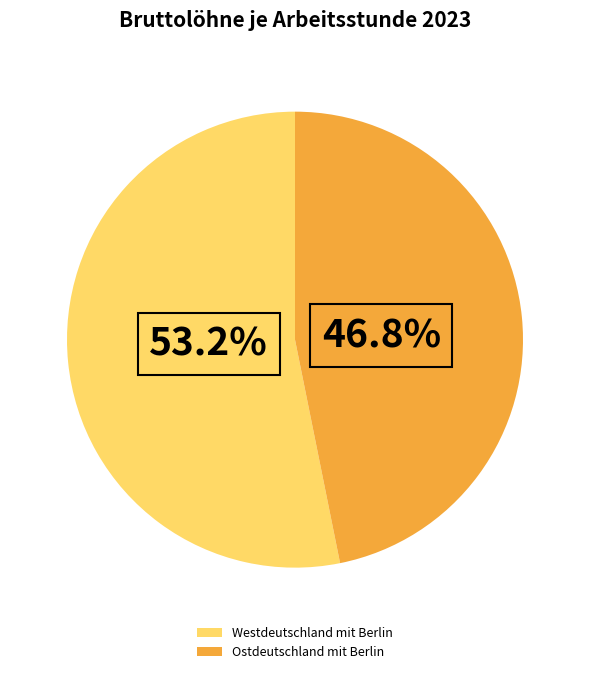

To the nearest percent, what percentage of the pie is Ostdeutschland mit Berlin?

47%